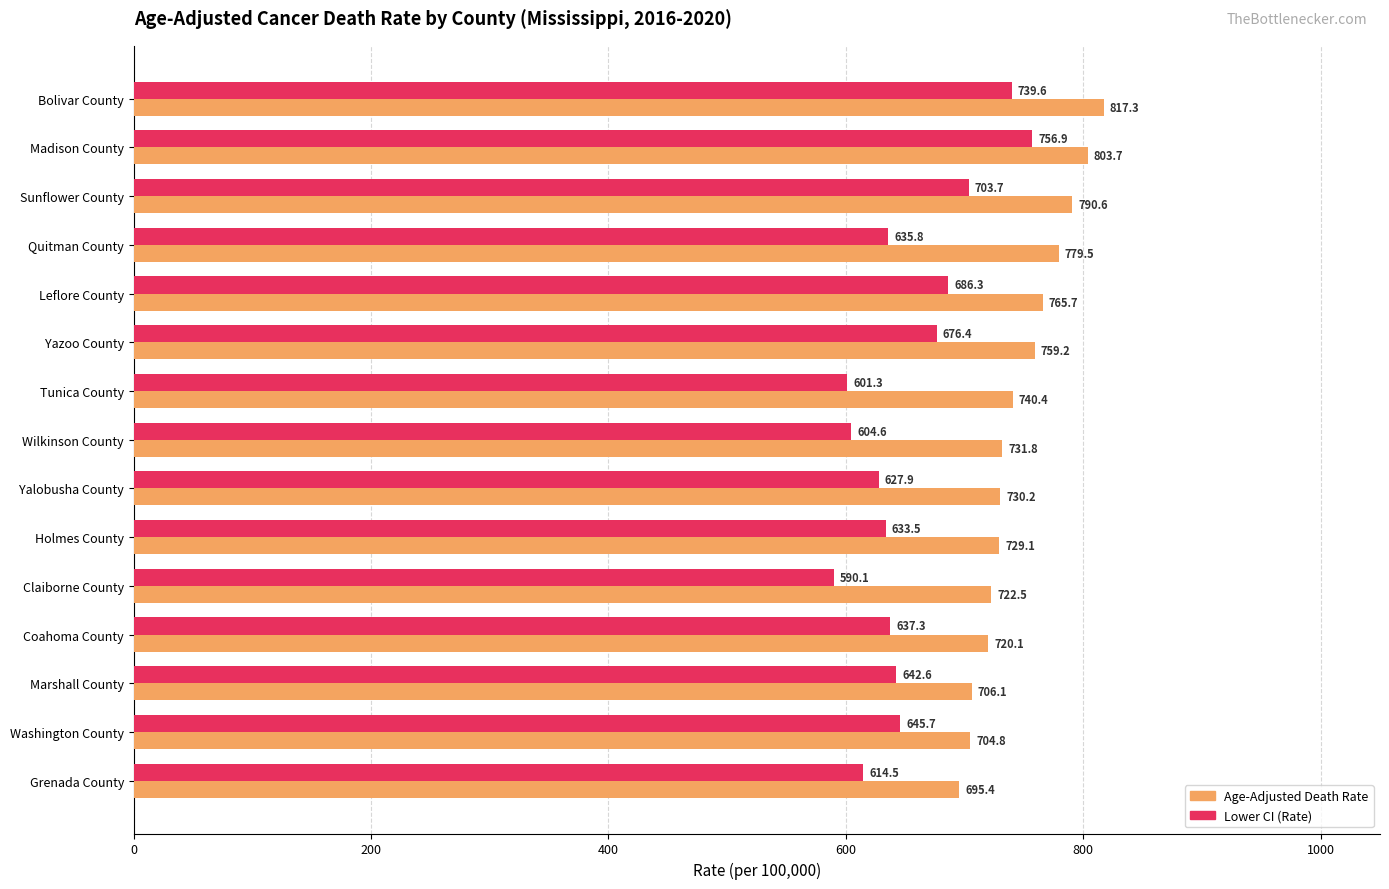

What is the spread (max minus min) of values at Coahoma County?

82.8